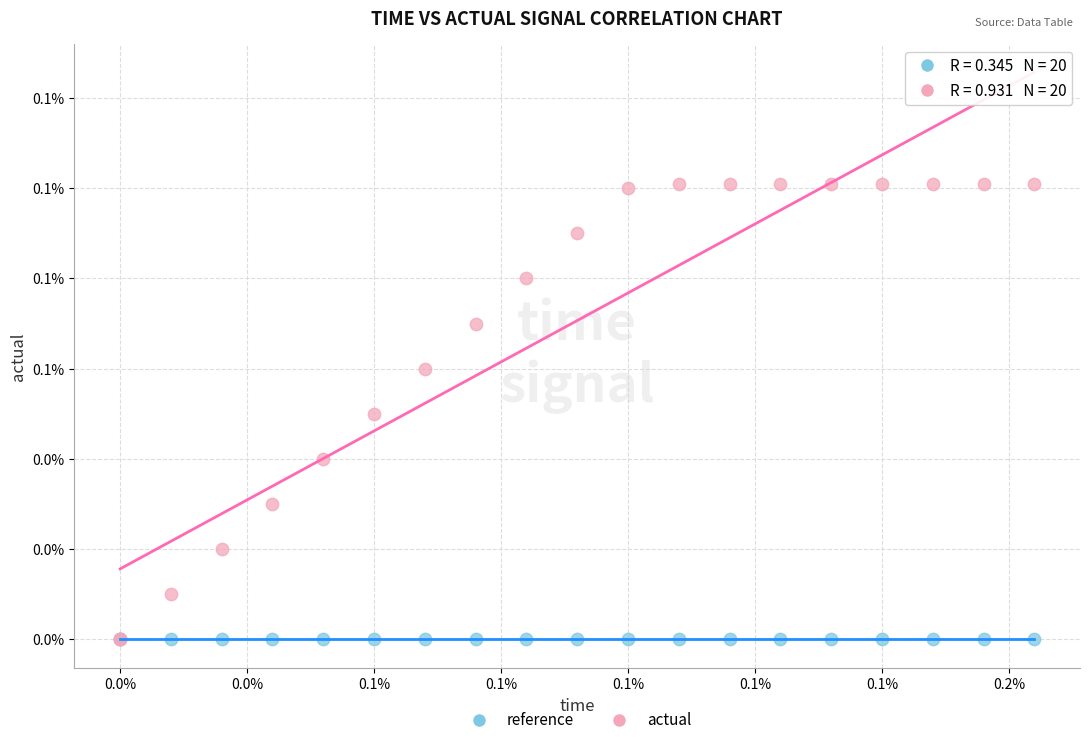

What are all the series names shown in the legend?

reference, actual